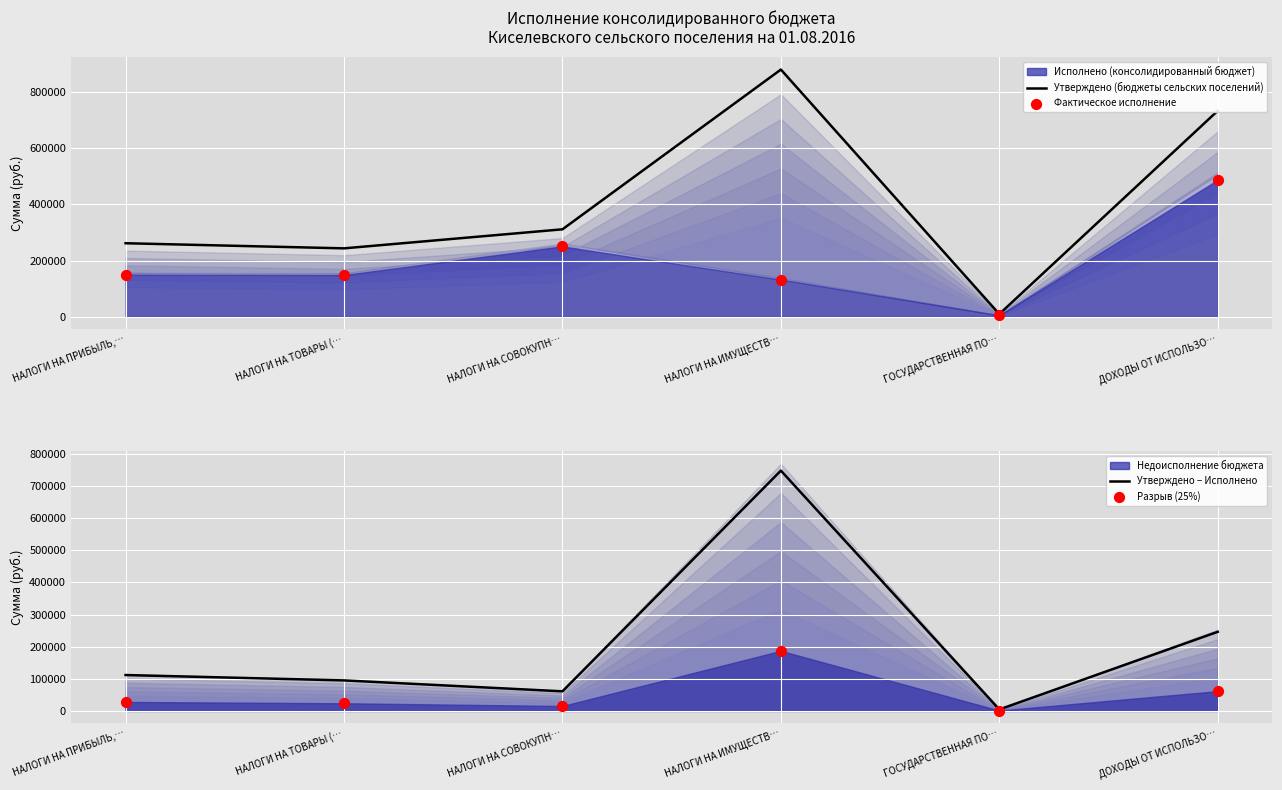

Which series has the largest Y range (max minus min)?

Утверждено (бюджеты сельских поселений)